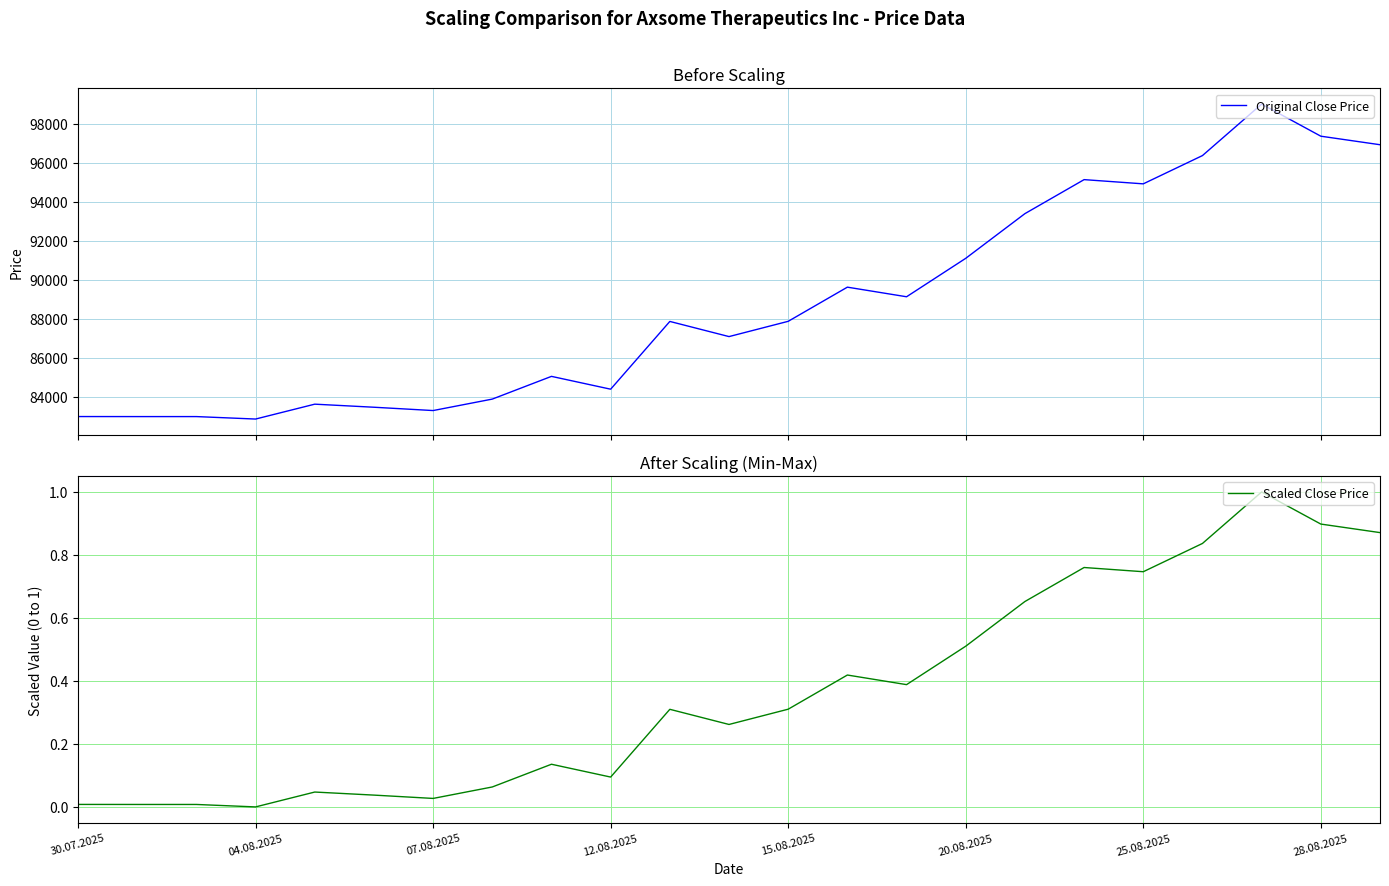

Reading left to right, extract all data points from this chart.

Original Close Price: 82996.0	82994.0	82994.0	82868.0	83630.0	83473.0	83303.0	83890.0	85054.0	84397.0	87868.0	87092.0	87874.0	89624.0	89132.0	91101.0	93390.0	95132.0	94916.0	96364.0	99002.0	97357.0	96920.0
Scaled Close Price: 0.0	0.0	0.0	0.0	0.0	0.0	0.0	0.1	0.1	0.1	0.3	0.3	0.3	0.4	0.4	0.5	0.7	0.8	0.7	0.8	1.0	0.9	0.9